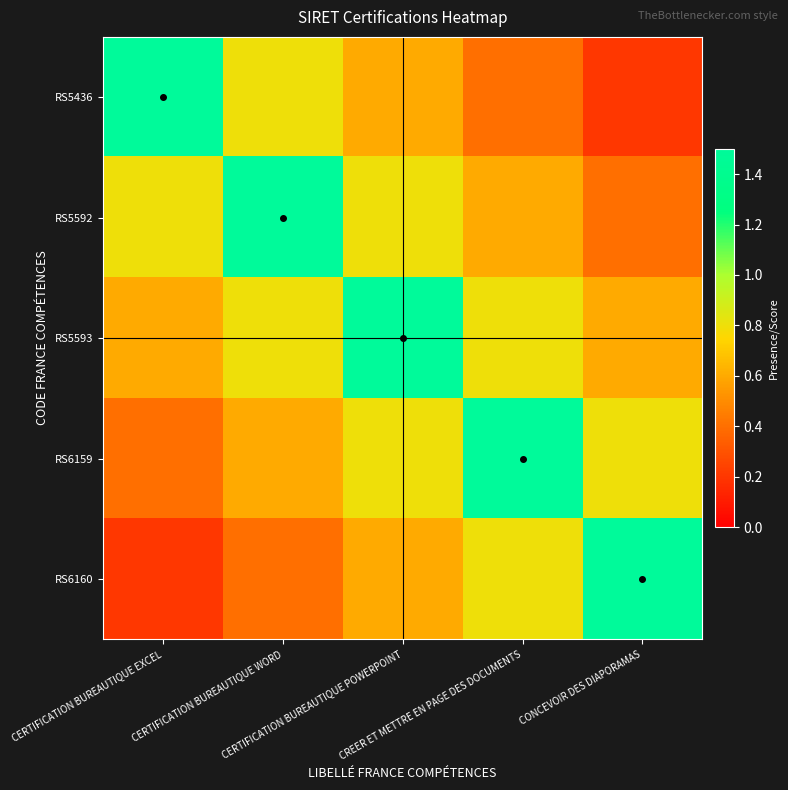

Reading left to right, what are all the values shown in this chart?

RS5436: CERTIFICATION BUREAUTIQUE EXCEL=1.5	CERTIFICATION BUREAUTIQUE WORD=0.8	CERTIFICATION BUREAUTIQUE POWERPOINT=0.6	CREER ET METTRE EN PAGE DES DOCUMENTS=0.4	CONCEVOIR DES DIAPORAMAS=0.2
RS5592: CERTIFICATION BUREAUTIQUE EXCEL=0.8	CERTIFICATION BUREAUTIQUE WORD=1.5	CERTIFICATION BUREAUTIQUE POWERPOINT=0.8	CREER ET METTRE EN PAGE DES DOCUMENTS=0.6	CONCEVOIR DES DIAPORAMAS=0.4
RS5593: CERTIFICATION BUREAUTIQUE EXCEL=0.6	CERTIFICATION BUREAUTIQUE WORD=0.8	CERTIFICATION BUREAUTIQUE POWERPOINT=1.5	CREER ET METTRE EN PAGE DES DOCUMENTS=0.8	CONCEVOIR DES DIAPORAMAS=0.6
RS6159: CERTIFICATION BUREAUTIQUE EXCEL=0.4	CERTIFICATION BUREAUTIQUE WORD=0.6	CERTIFICATION BUREAUTIQUE POWERPOINT=0.8	CREER ET METTRE EN PAGE DES DOCUMENTS=1.5	CONCEVOIR DES DIAPORAMAS=0.8
RS6160: CERTIFICATION BUREAUTIQUE EXCEL=0.2	CERTIFICATION BUREAUTIQUE WORD=0.4	CERTIFICATION BUREAUTIQUE POWERPOINT=0.6	CREER ET METTRE EN PAGE DES DOCUMENTS=0.8	CONCEVOIR DES DIAPORAMAS=1.5